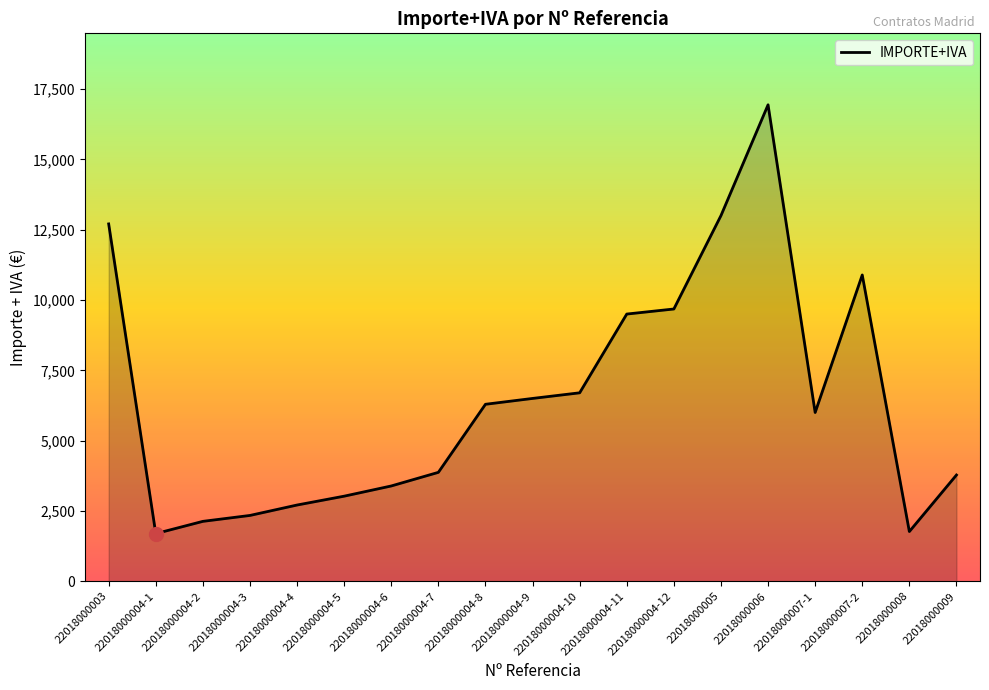

What is the difference between the maximum and minimum values?

15246.0